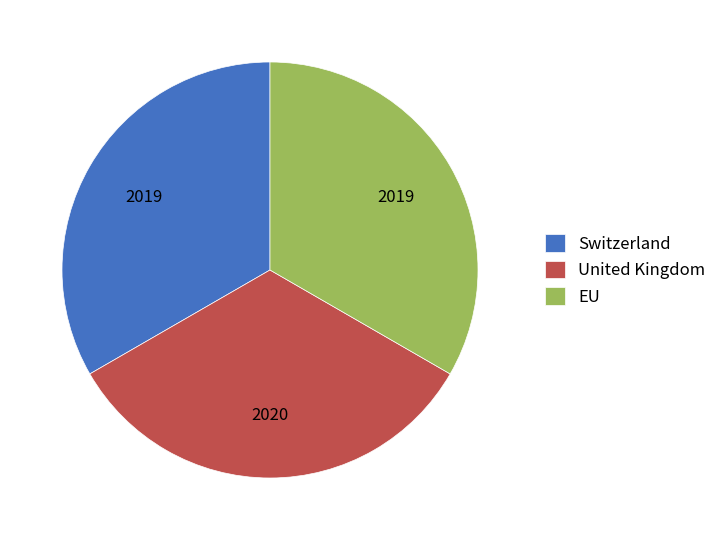

Count the number of slices in the pie.

3